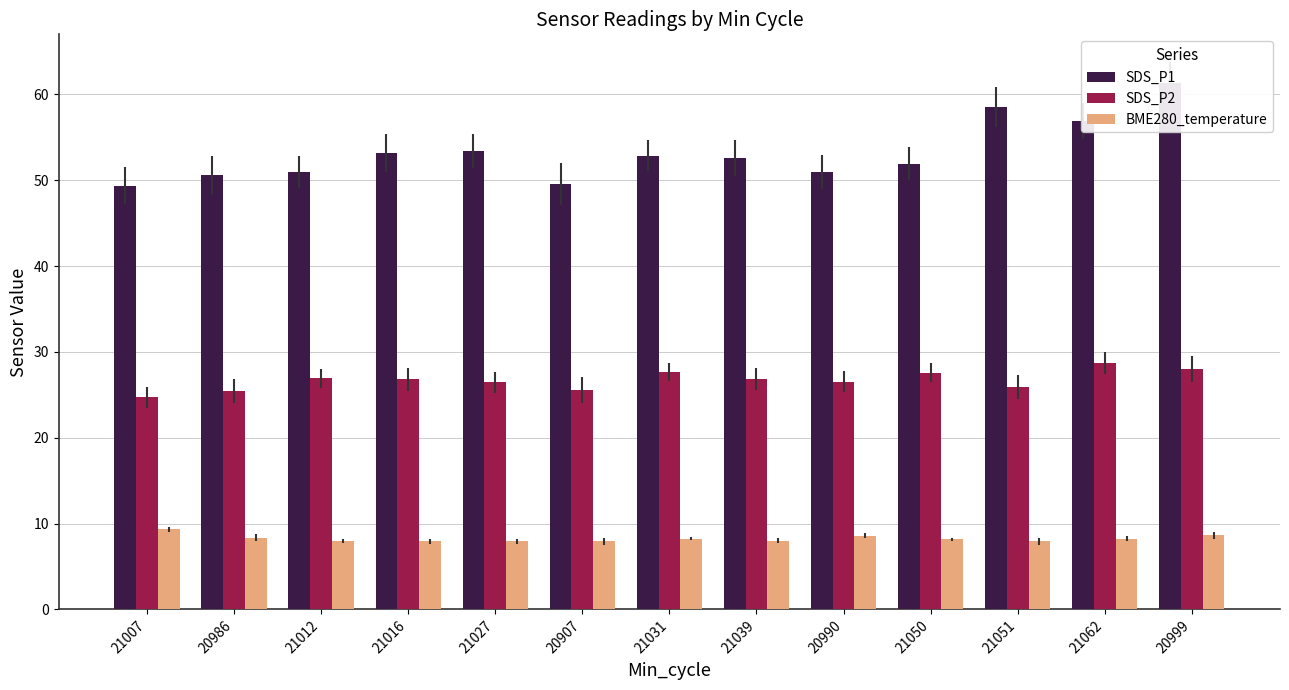

What position from the right is 21031?

7